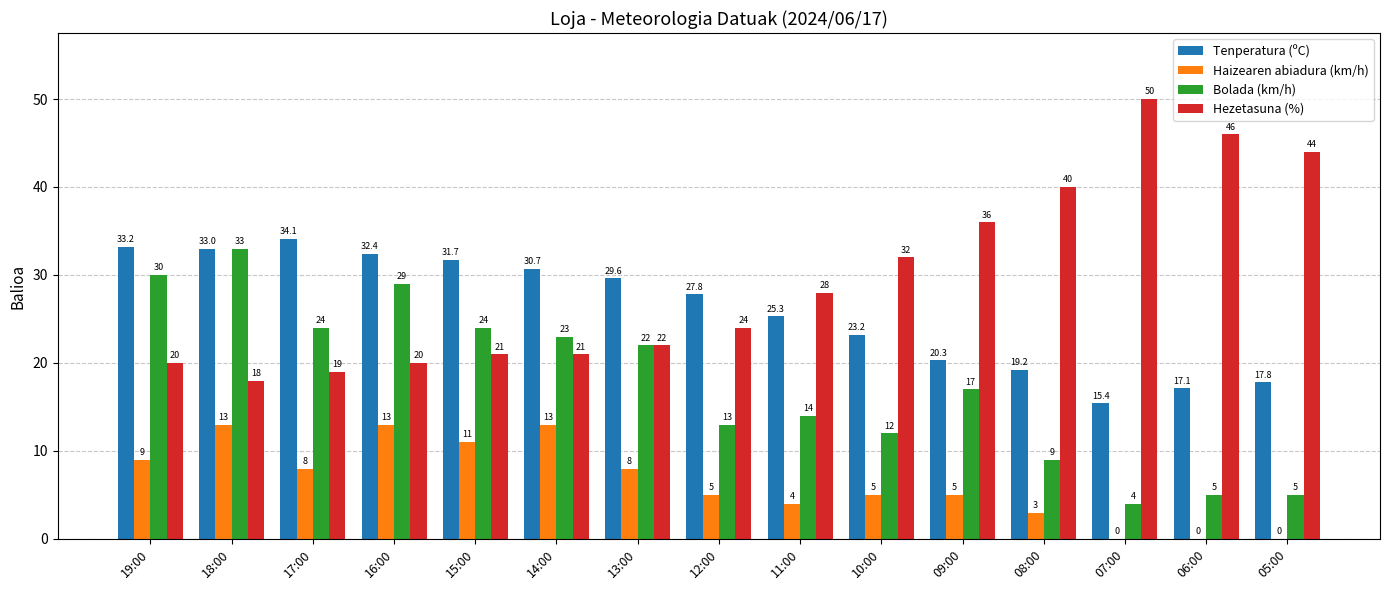

True or false: Tenperatura (ºC) has a value of 5.0 at 08:00.

False